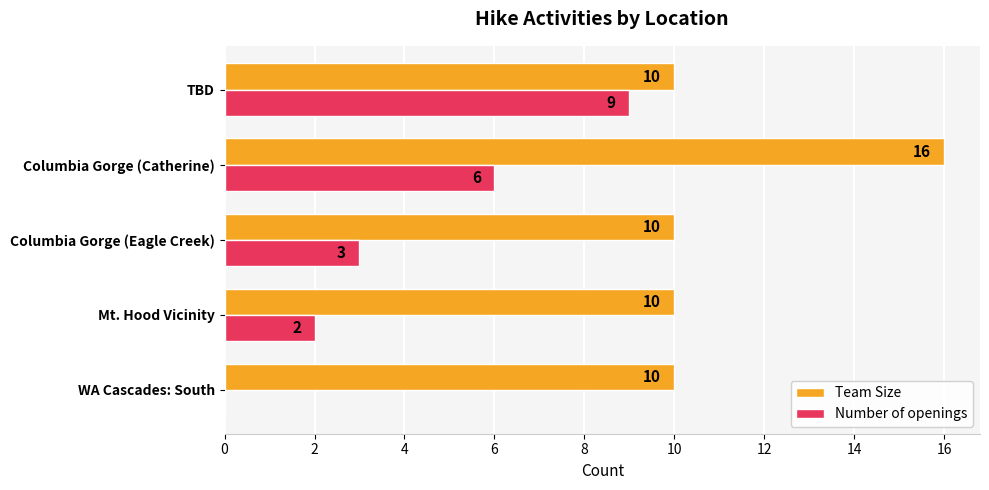

At which category is the sum across all series the highest?

Columbia Gorge (Catherine)